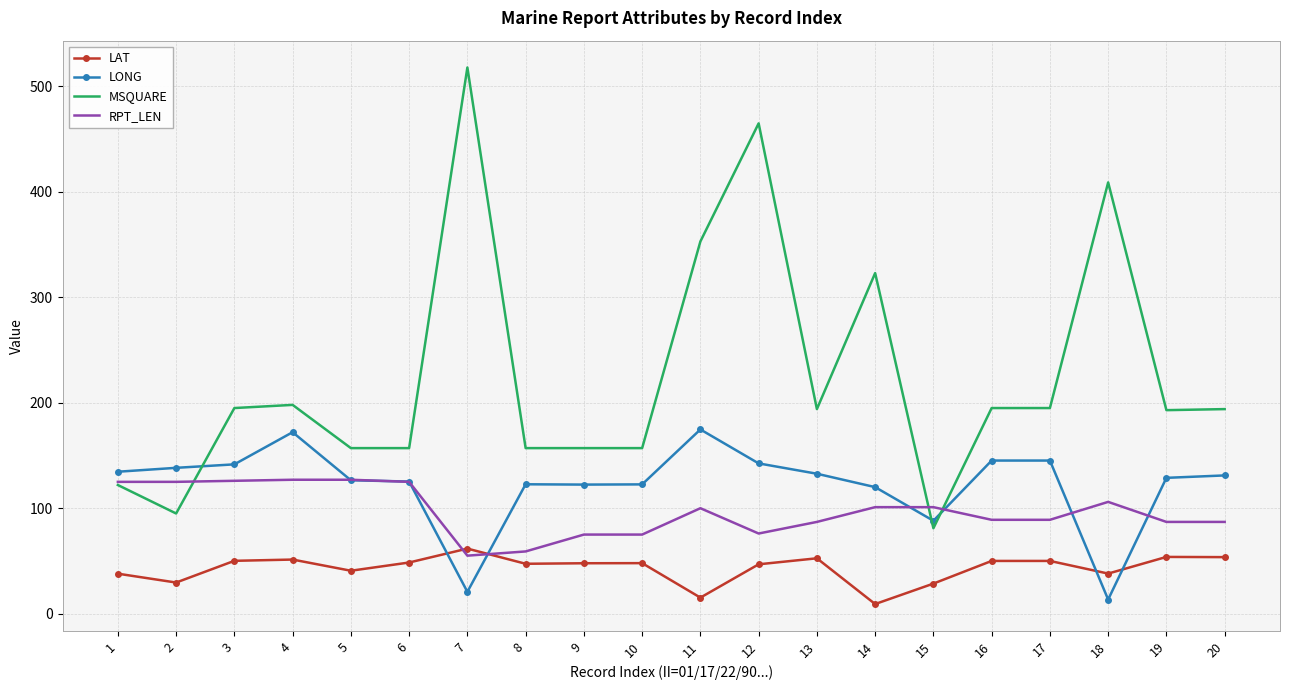

The LONG series shows 199.1 at 12. True or false?

False